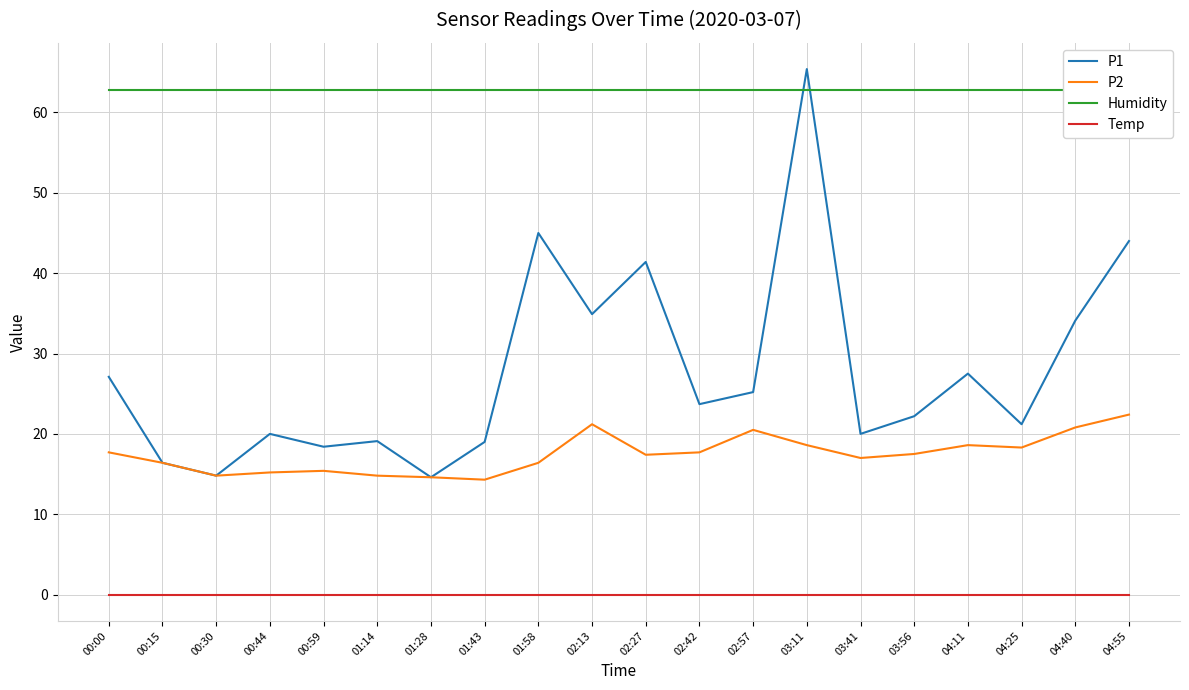

What is the greatest value displayed?

65.4